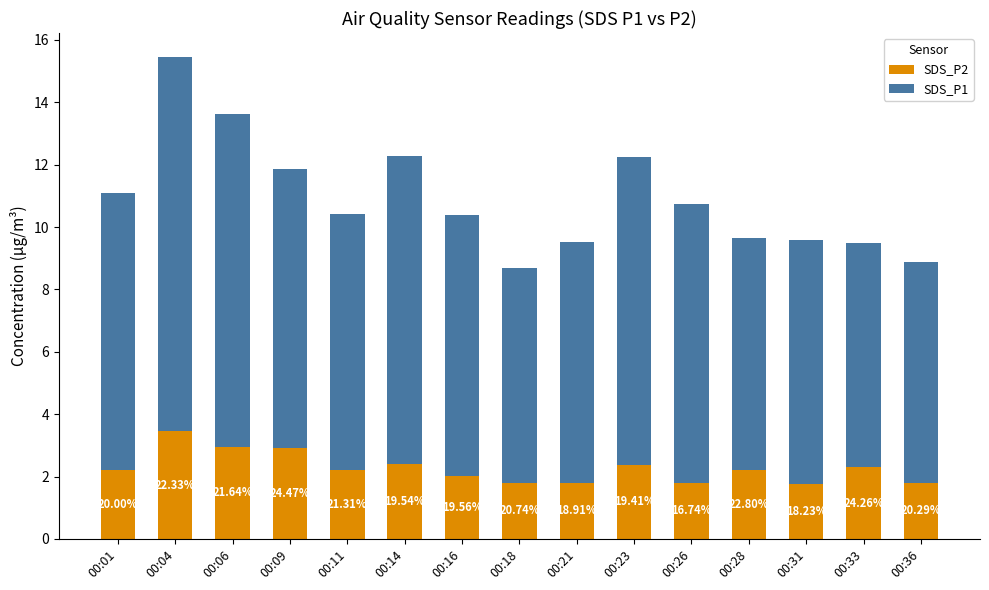

Between 00:31 and 00:04, which is larger?

00:04